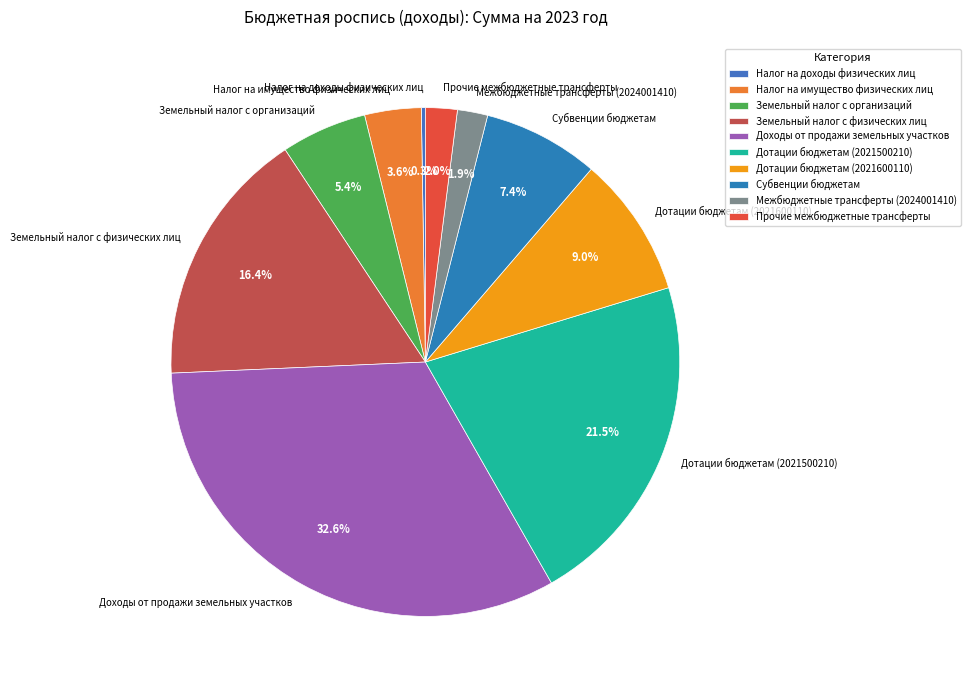

To the nearest percent, what percentage of the pie is Межбюджетные трансферты (2024001410)?

2%